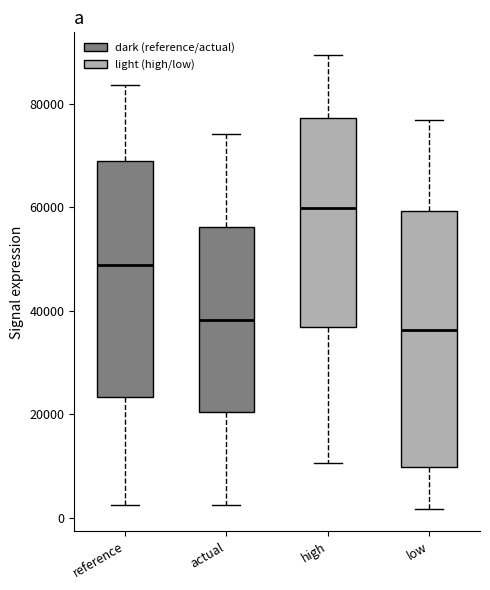

Reading left to right, transcribe this box plot: for each box, give where its median line is, the range the box spans, and where its two whiskers end, as read against the y-axis. The values are not printed on the chart, so give them approximately, as read against the axis.

reference: median 48000, box 24000 to 70000, whiskers 2000 to 84000
actual: median 38000, box 20000 to 56000, whiskers 2000 to 74000
high: median 60000, box 36000 to 78000, whiskers 10000 to 90000
low: median 36000, box 10000 to 60000, whiskers 2000 to 76000